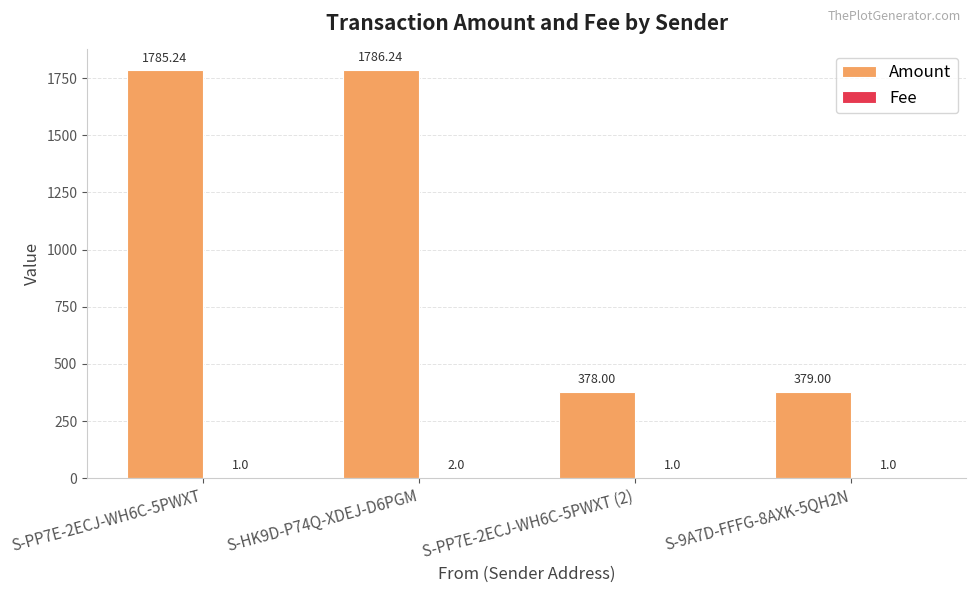

What is the average value of the Amount series?

1082.1